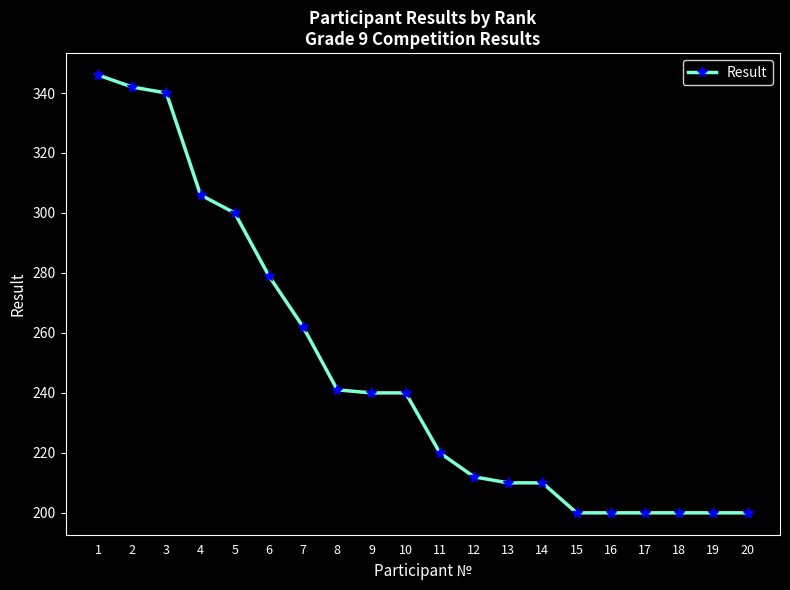

What is the difference between the second highest and second lowest values?

142